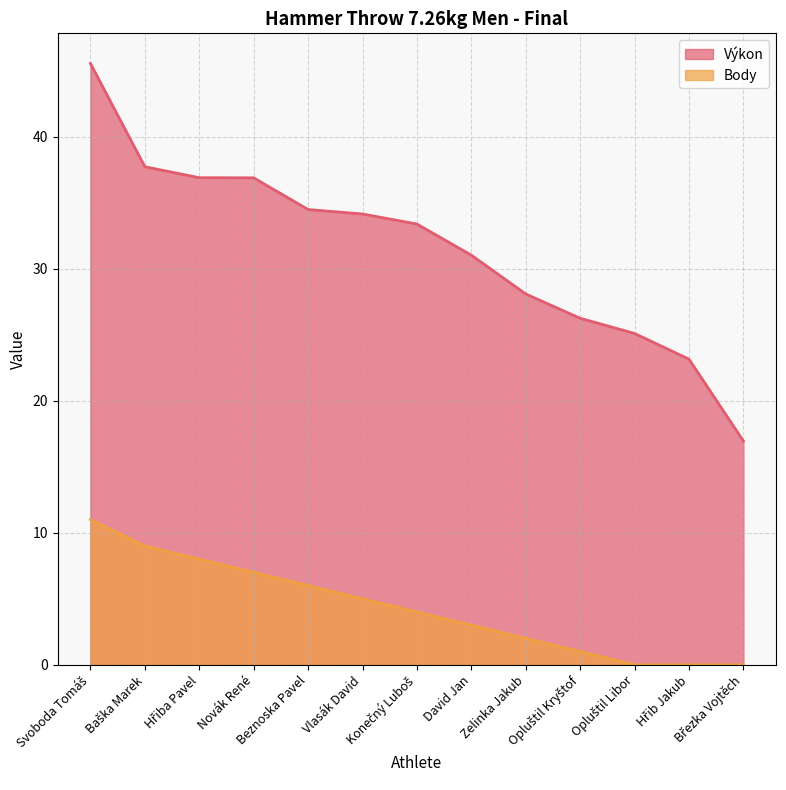

Reading left to right, extract all data points from this chart.

Výkon: Svoboda Tomáš=45.6	Baška Marek=37.7	Hřiba Pavel=36.9	Novák René=36.9	Beznoska Pavel=34.5	Vlasák David=34.1	Konečný Luboš=33.4	David Jan=31.0	Zelinka Jakub=28.1	Opluštil Kryštof=26.2	Opluštil Libor=25.1	Hřib Jakub=23.1	Březka Vojtěch=16.9
Body: Svoboda Tomáš=11.0	Baška Marek=9.0	Hřiba Pavel=8.0	Novák René=7.0	Beznoska Pavel=6.0	Vlasák David=5.0	Konečný Luboš=4.0	David Jan=3.0	Zelinka Jakub=2.0	Opluštil Kryštof=1.0	Opluštil Libor=0.0	Hřib Jakub=0.0	Březka Vojtěch=0.0